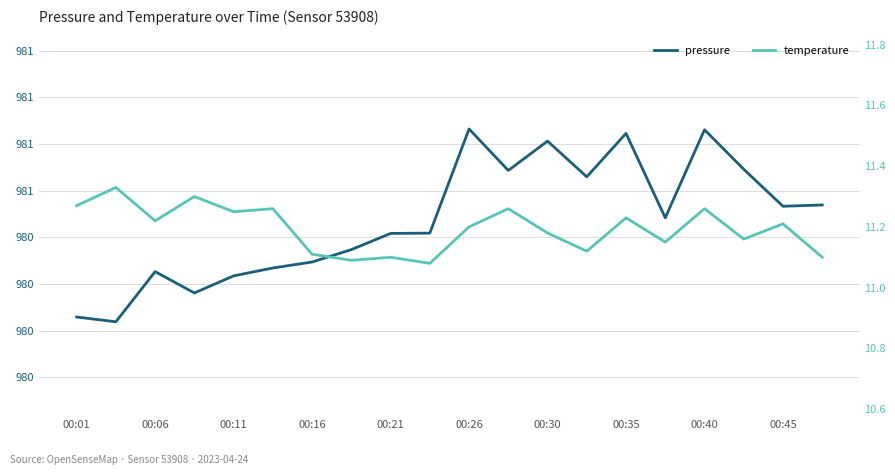

How many series are shown in this chart?

2